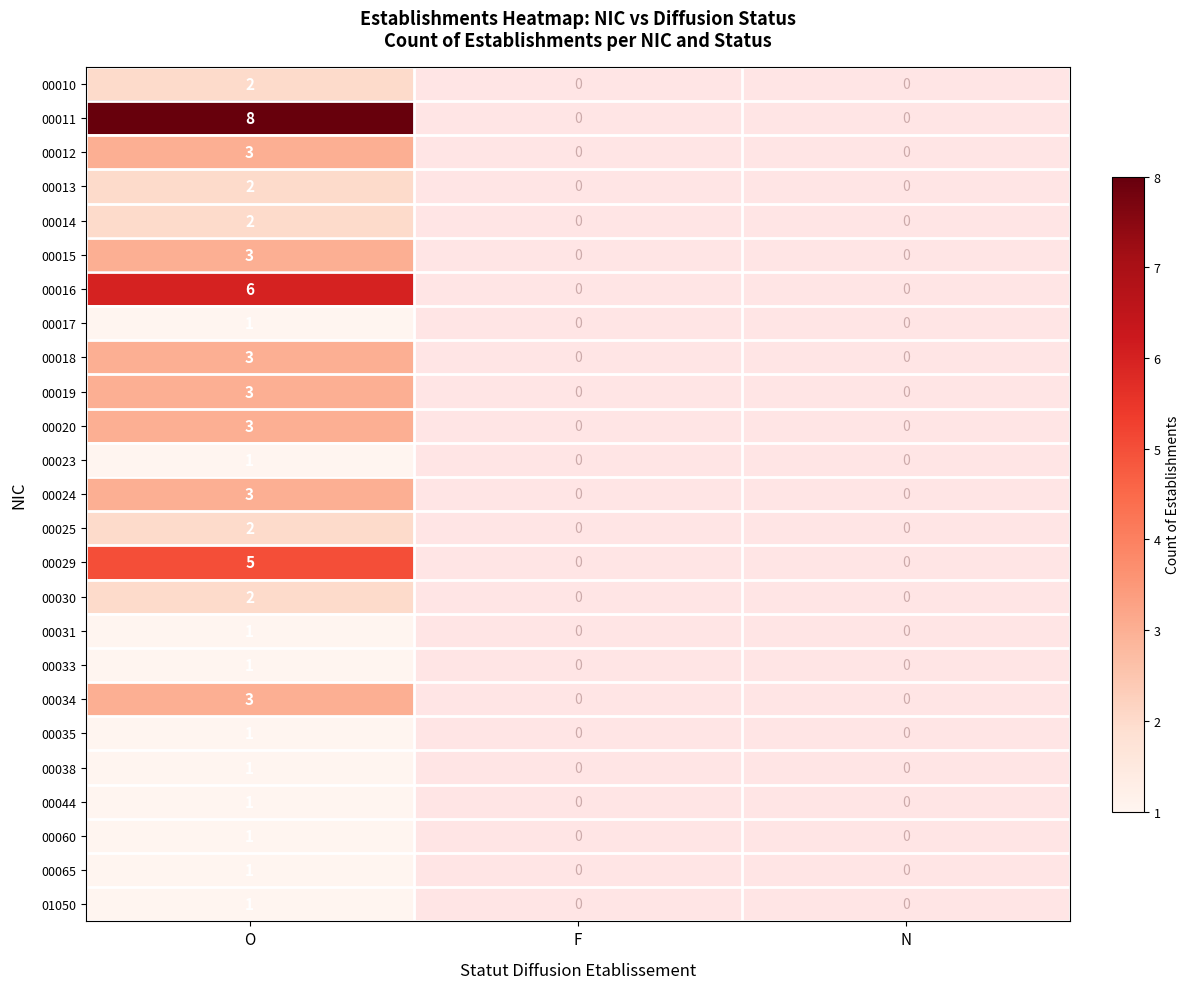

Is it true that 00038 equals 1 at O?

True